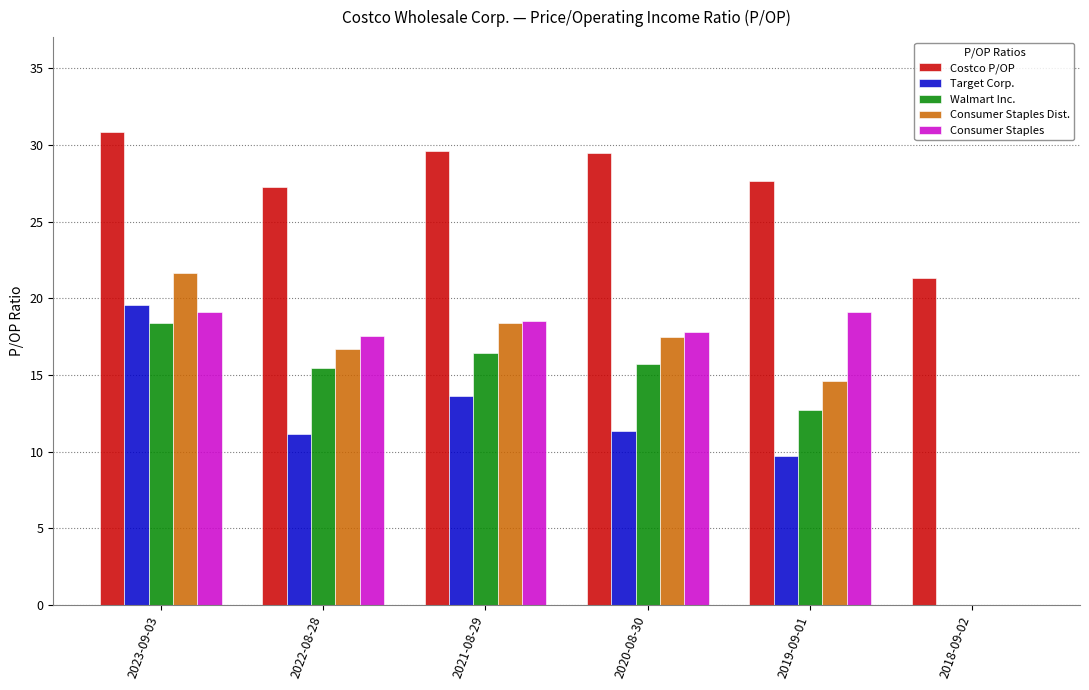

Is the value of Target Corp. at 2022-08-28 greater than the value of Consumer Staples Dist. at 2021-08-29?

No